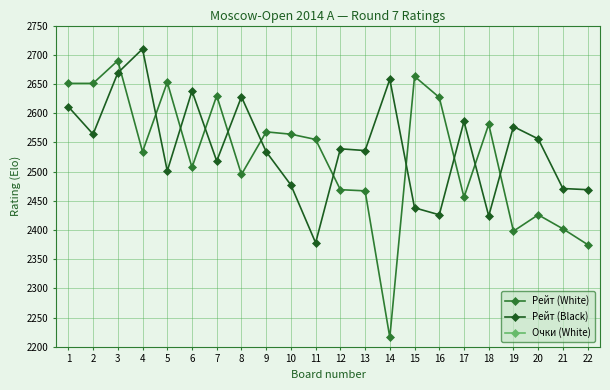

True or false: Рейт (Black) has more than 0 interior local peaks.

True